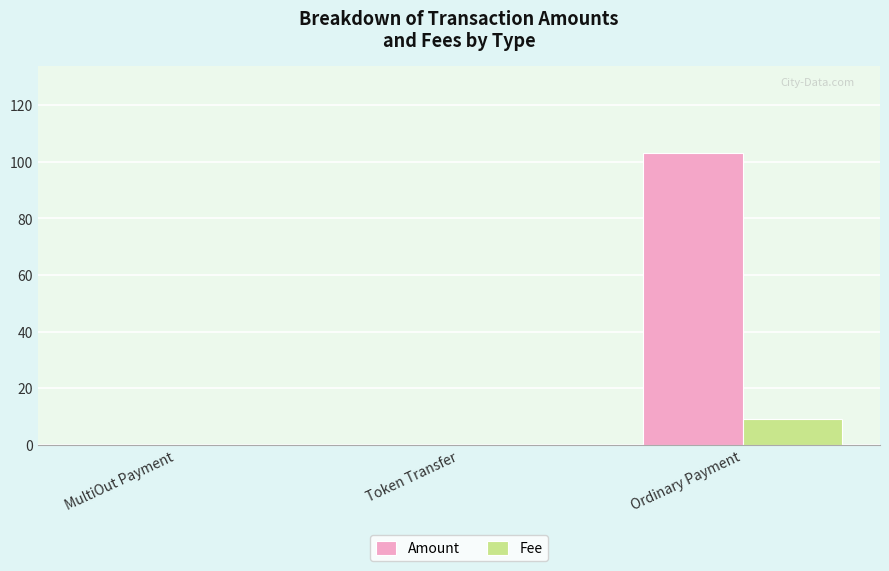

Between Token Transfer and Ordinary Payment, which series saw the biggest shift?

Amount